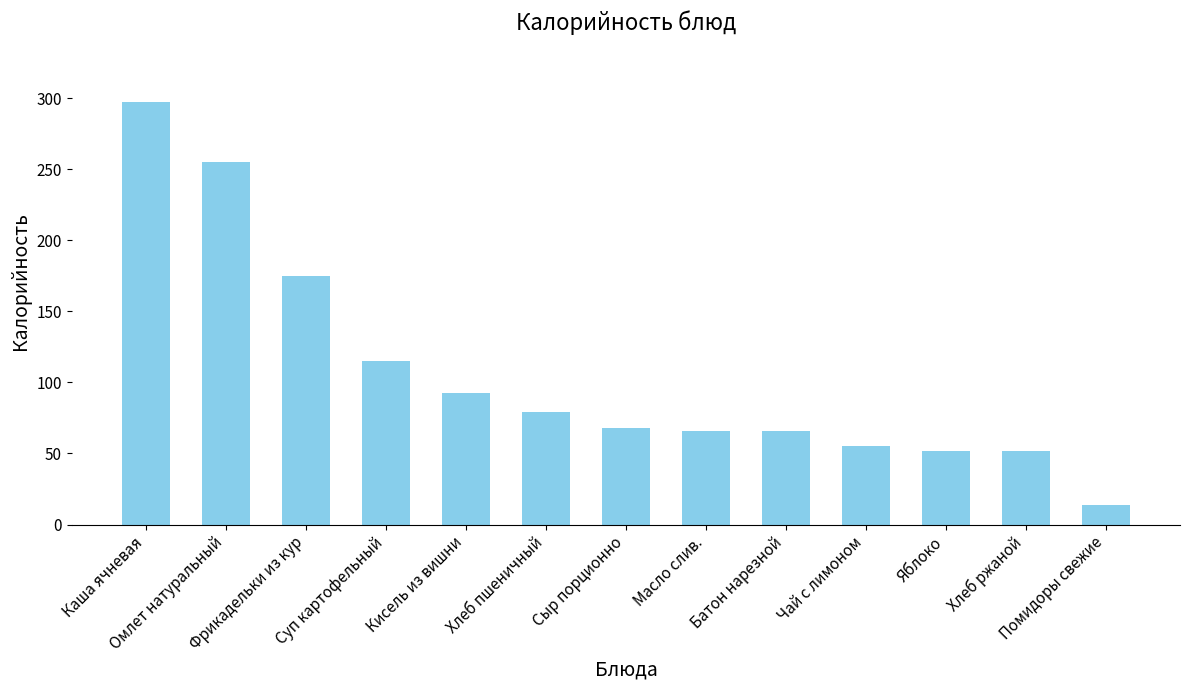

What is the difference between the maximum and minimum values?

283.7